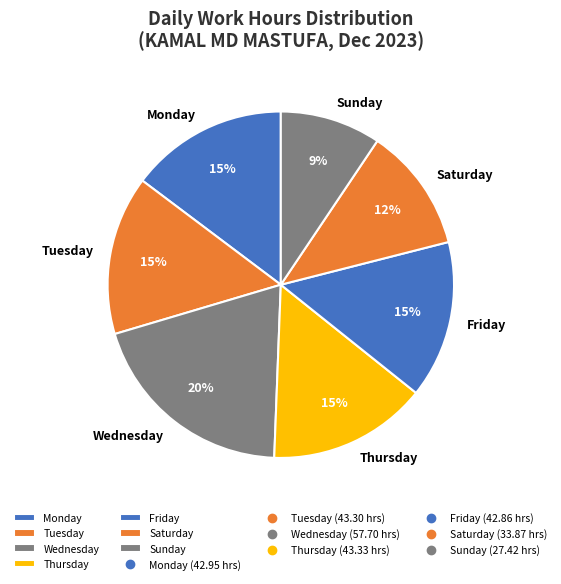

Between Monday and Saturday, which is larger?

Monday